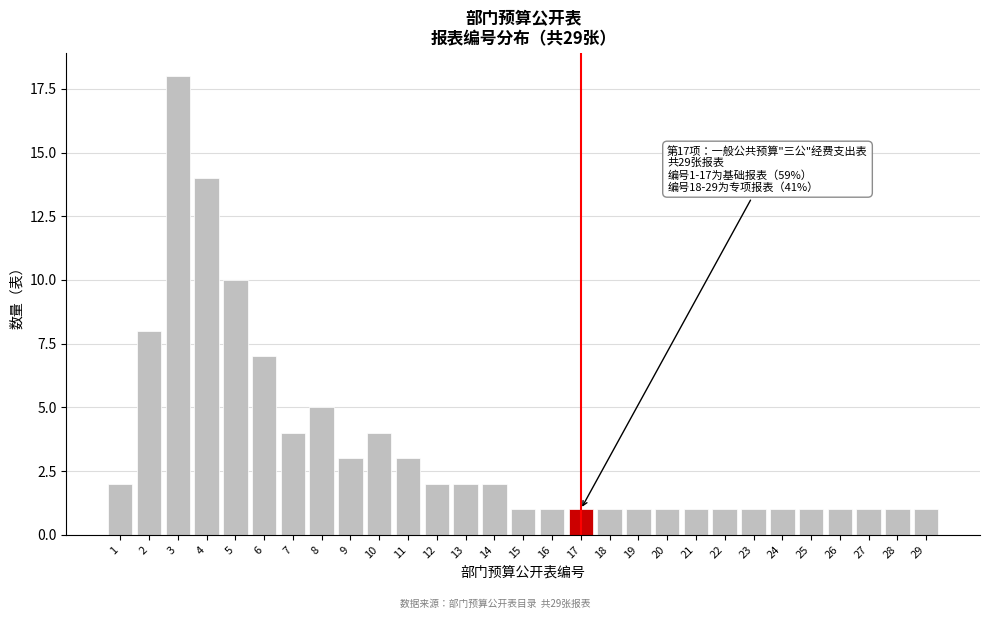

Reading left to right, list all the values displayed in this chart.

1=2	2=8	3=18	4=14	5=10	6=7	7=4	8=5	9=3	10=4	11=3	12=2	13=2	14=2	15=1	16=1	17=1	18=1	19=1	20=1	21=1	22=1	23=1	24=1	25=1	26=1	27=1	28=1	29=1